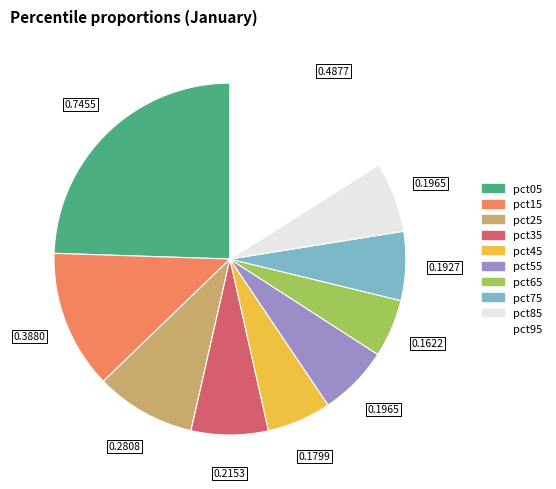

How many segments does this pie chart have?

10